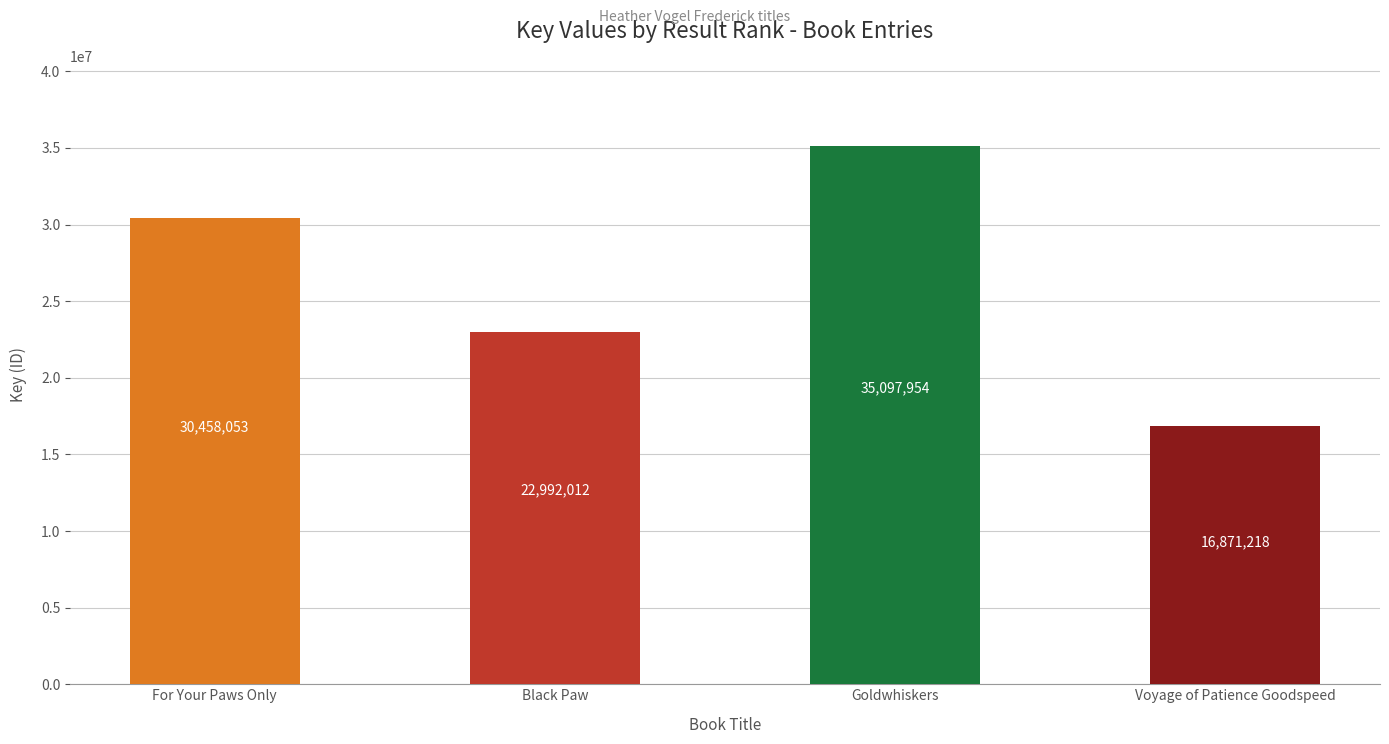

Are the bars horizontal?

No